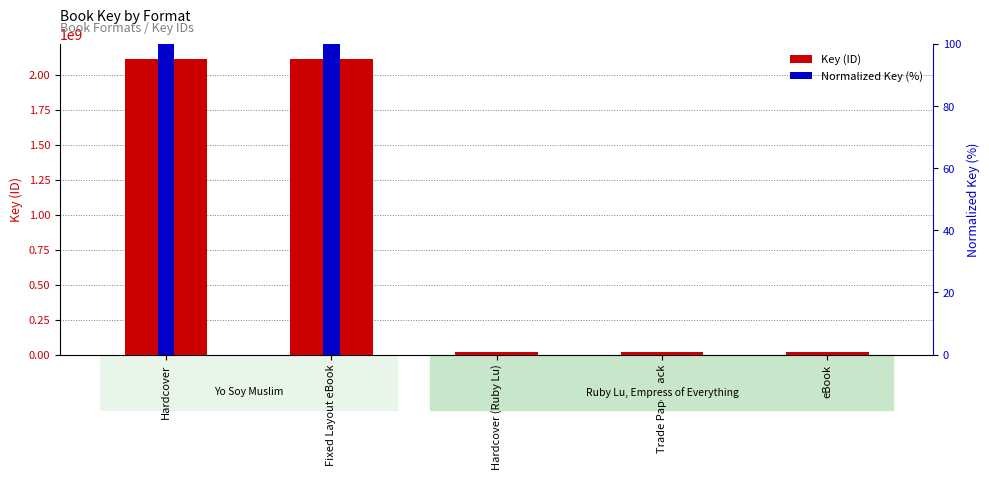

True or false: Key (ID) has a value of 30861061 at Trade Paperback.

False